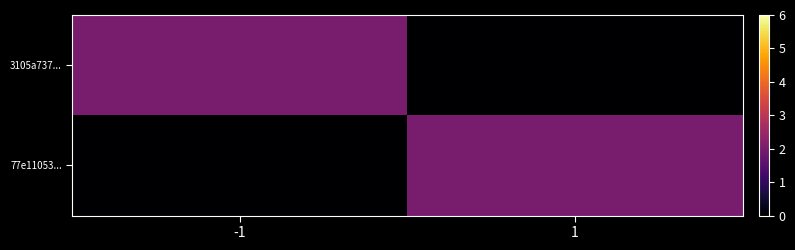

Rank the series at 1 from highest to lowest value.

77e11053..., 3105a737...